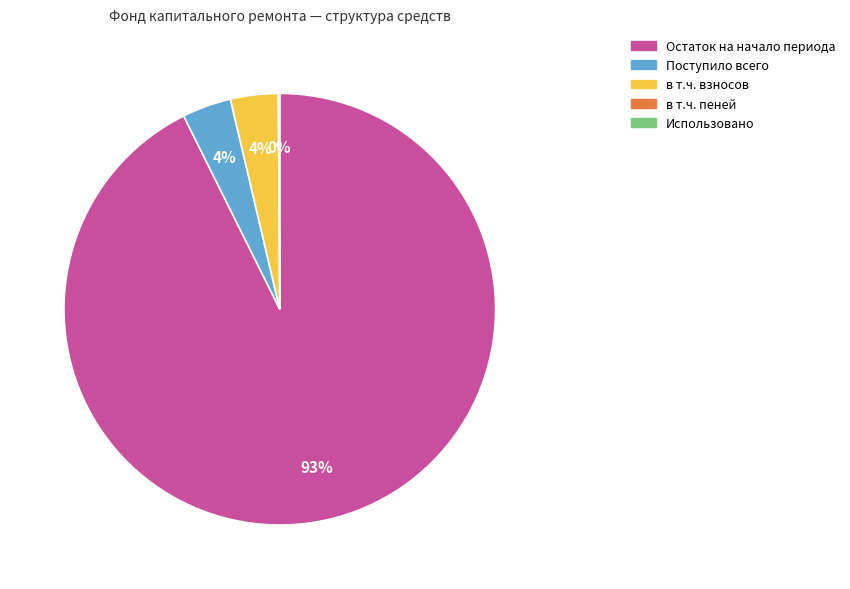

Does any single category account for the majority?

Yes